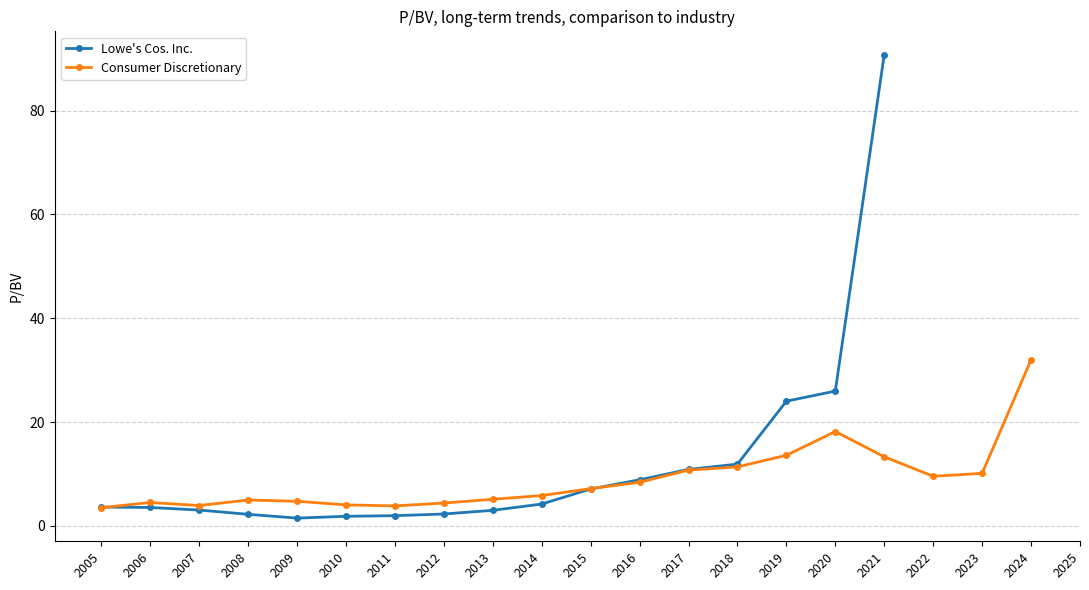

List the labels in order of Consumer Discretionary value, largest first.

2024, 2020, 2019, 2021, 2018, 2017, 2023, 2022, 2016, 2015, 2014, 2013, 2008, 2009, 2006, 2012, 2010, 2007, 2011, 2005, 2025